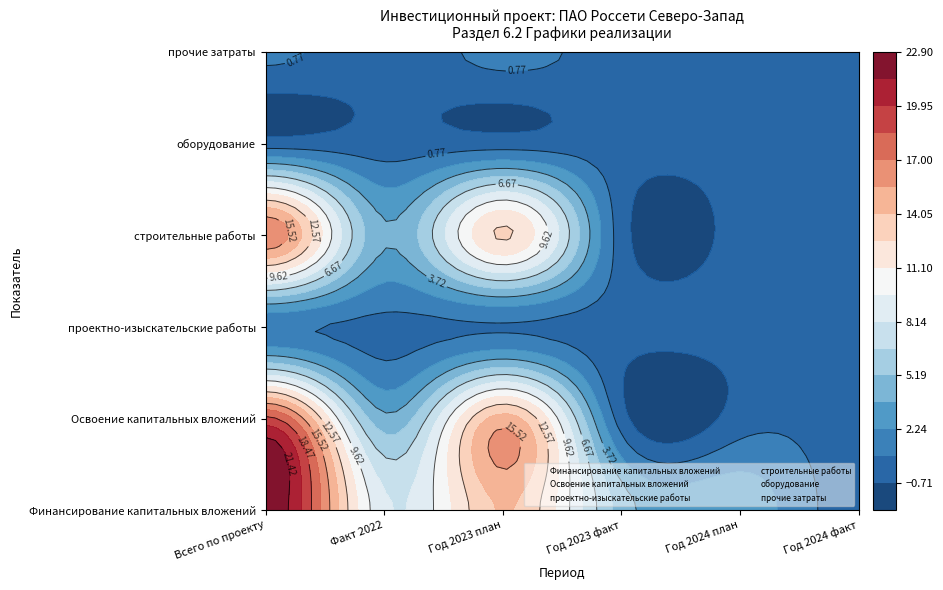

How many data points in Финансирование капитальных вложений are above 8?

3